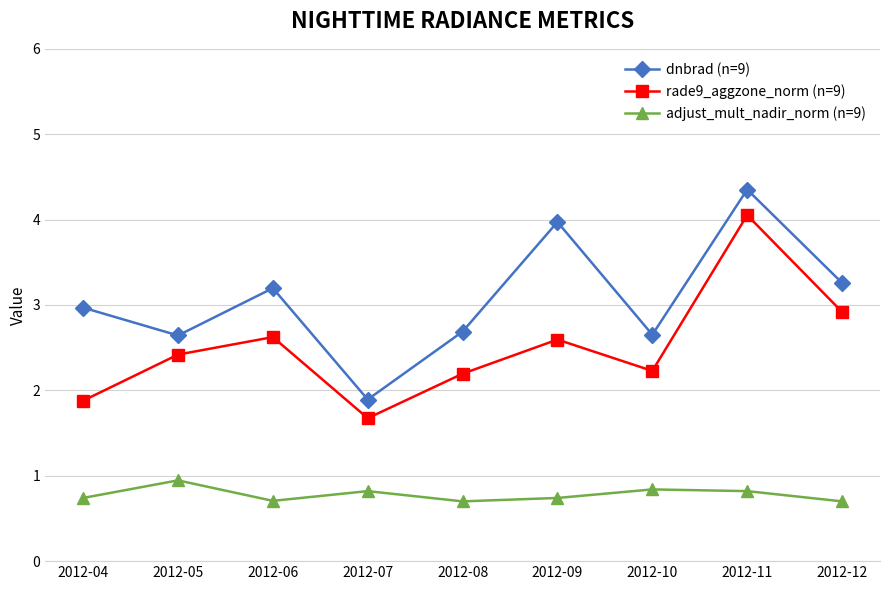

Rank the series by their average value, from lowest to highest.

adjust_mult_nadir_norm (n=9), rade9_aggzone_norm (n=9), dnbrad (n=9)